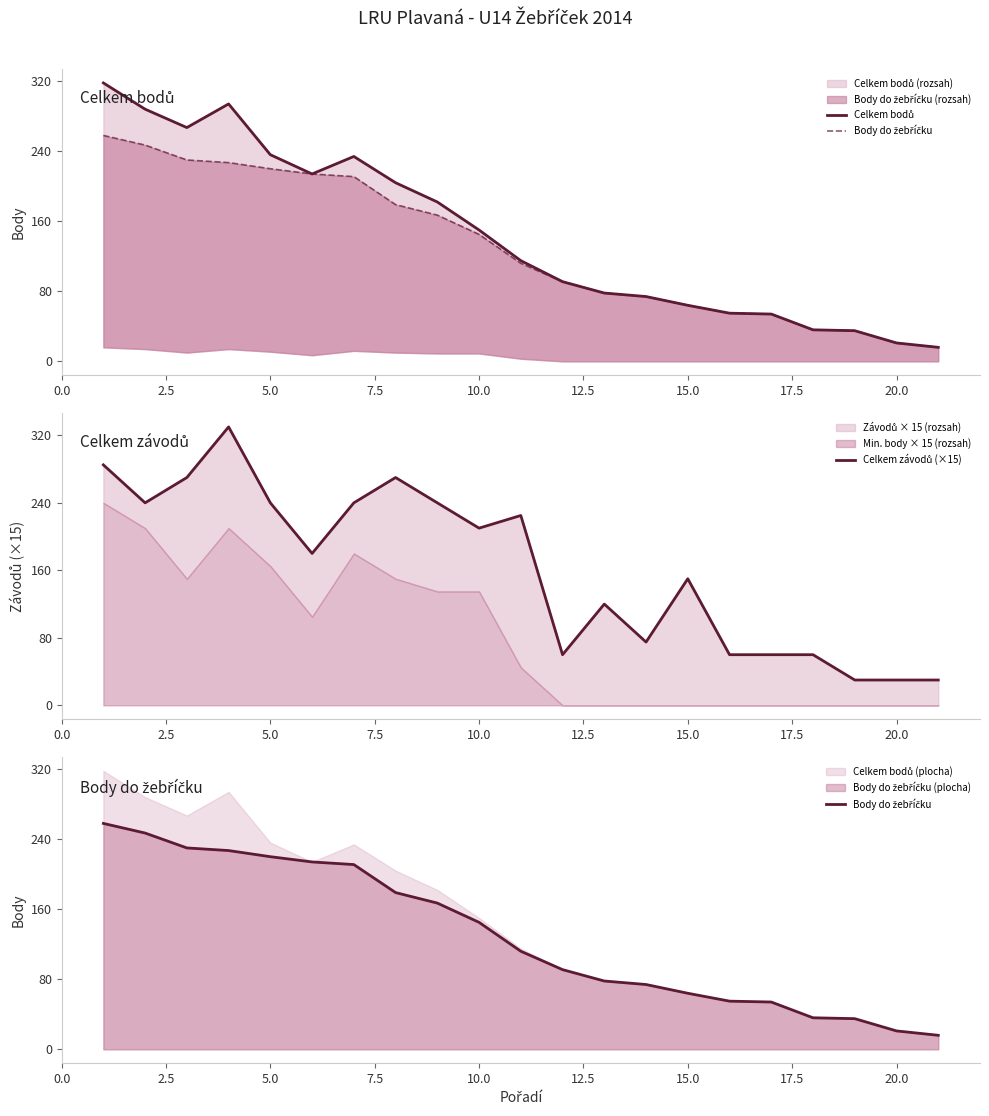

The Body do žebříčku series shows 10 at 20. True or false?

False